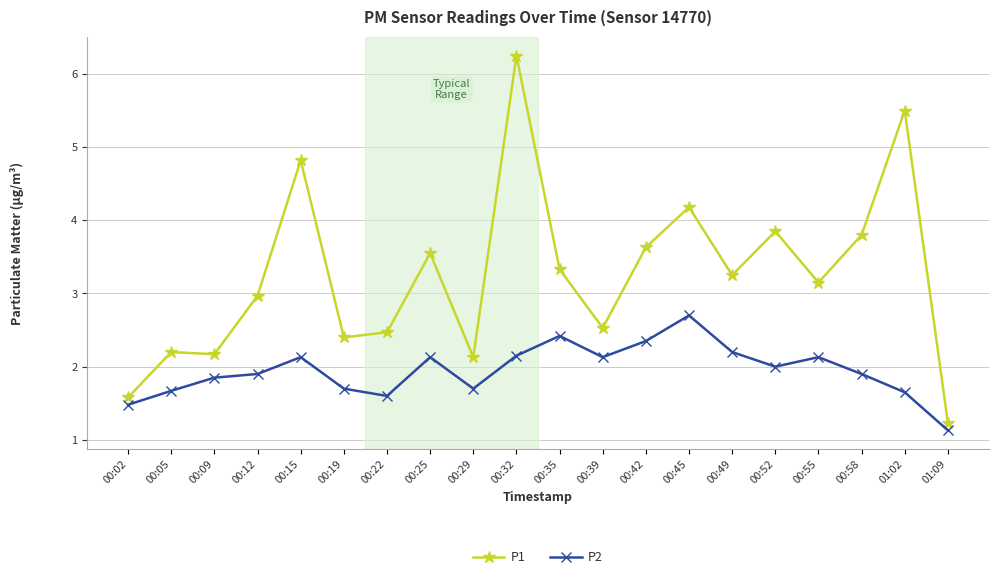

True or false: P2 and P1 intersect in this chart.

False